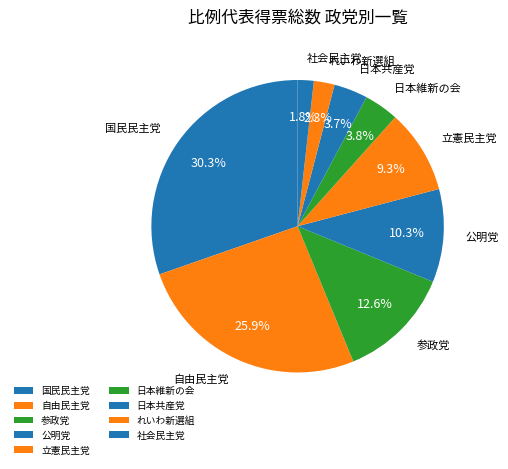

To the nearest percent, what is the combined percentage of 公明党 and 社会民主党?

12%